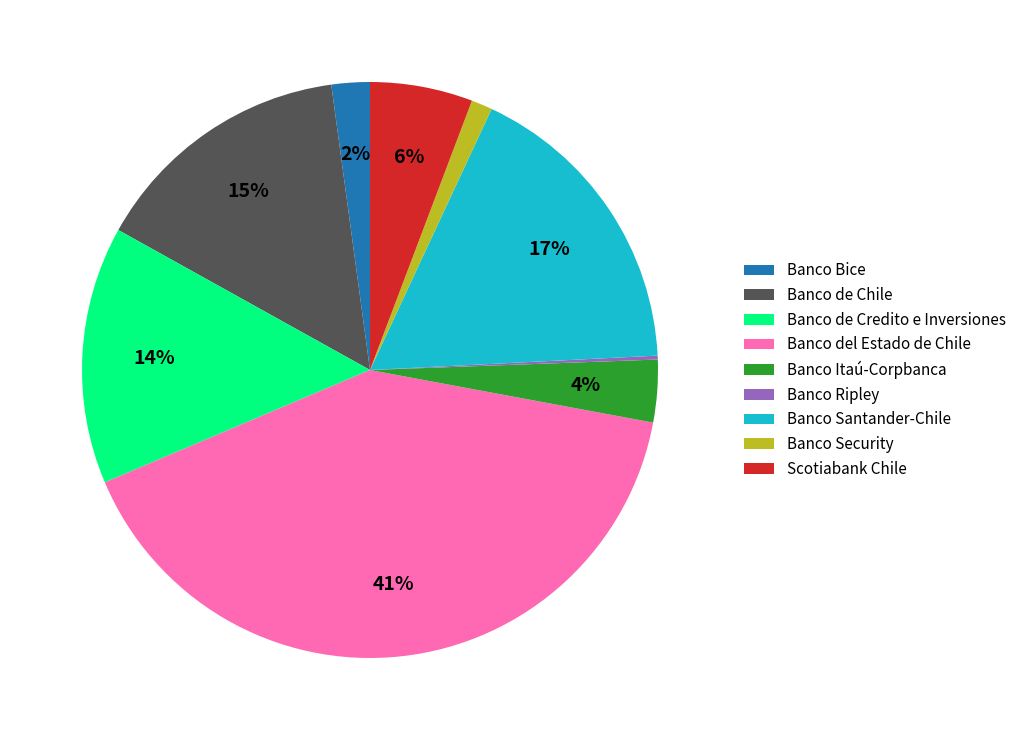

What is the largest slice in the pie chart?

Banco del Estado de Chile